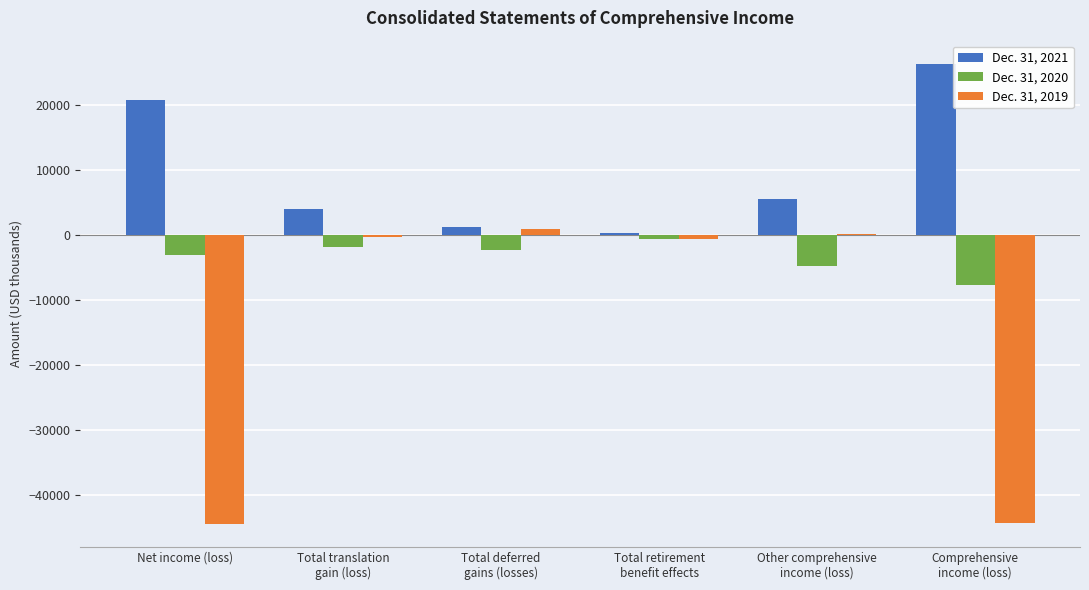

Is it true that Dec. 31, 2021 equals 1401 at Total translation
gain (loss)?

False